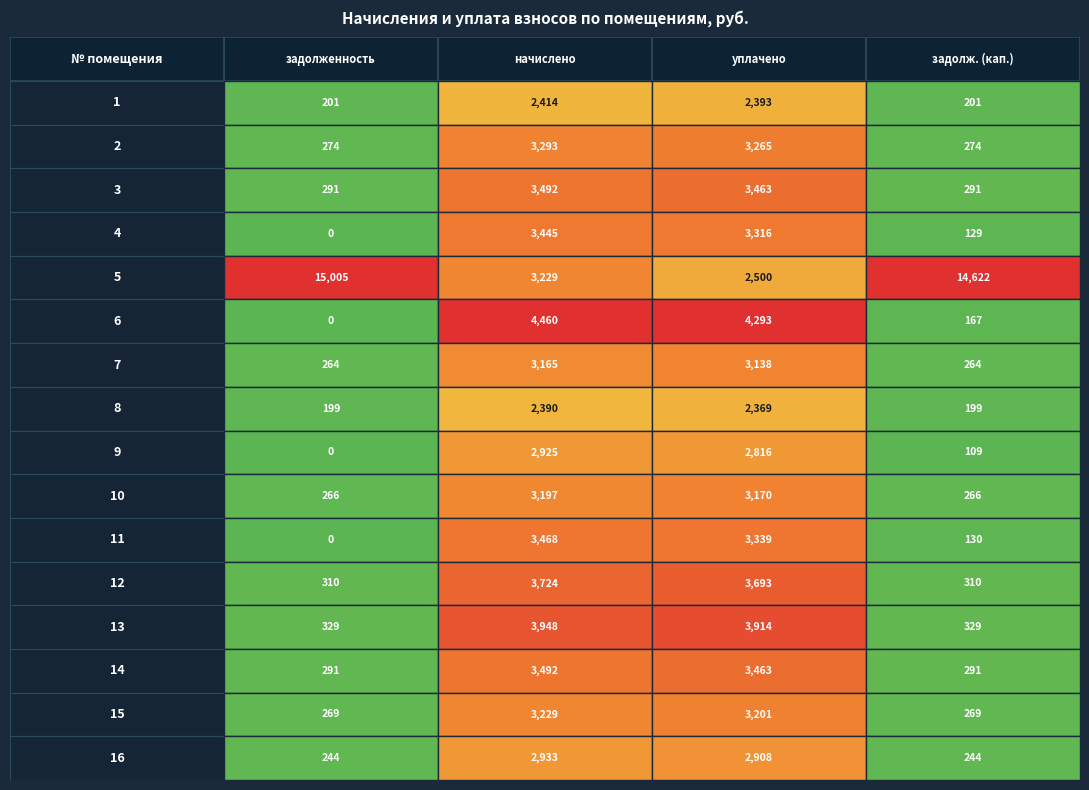

At which label does начислено reach its minimum?

8